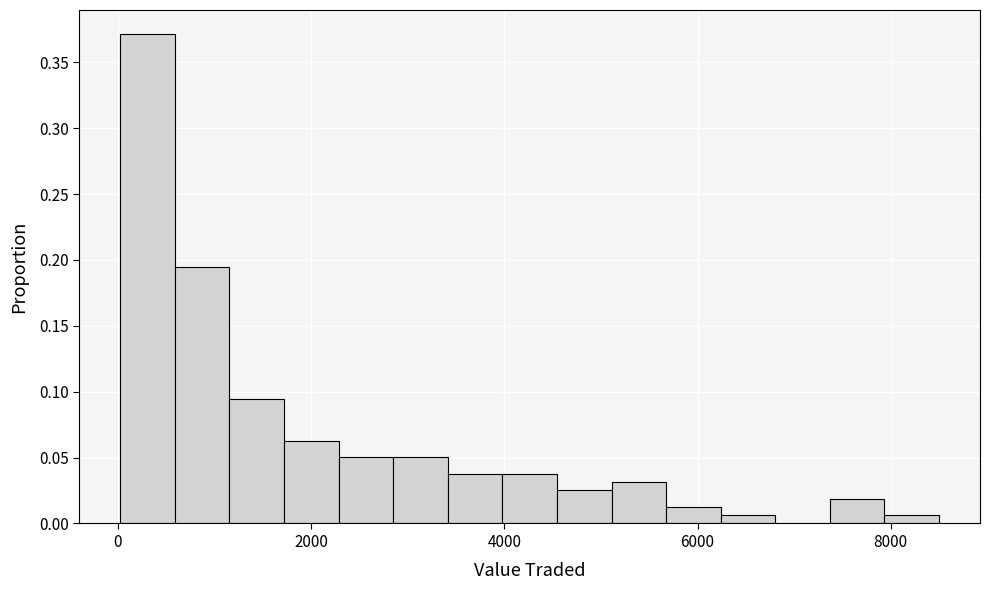

Read against the x-axis, roughly where is the centre of the tallest bar?

400